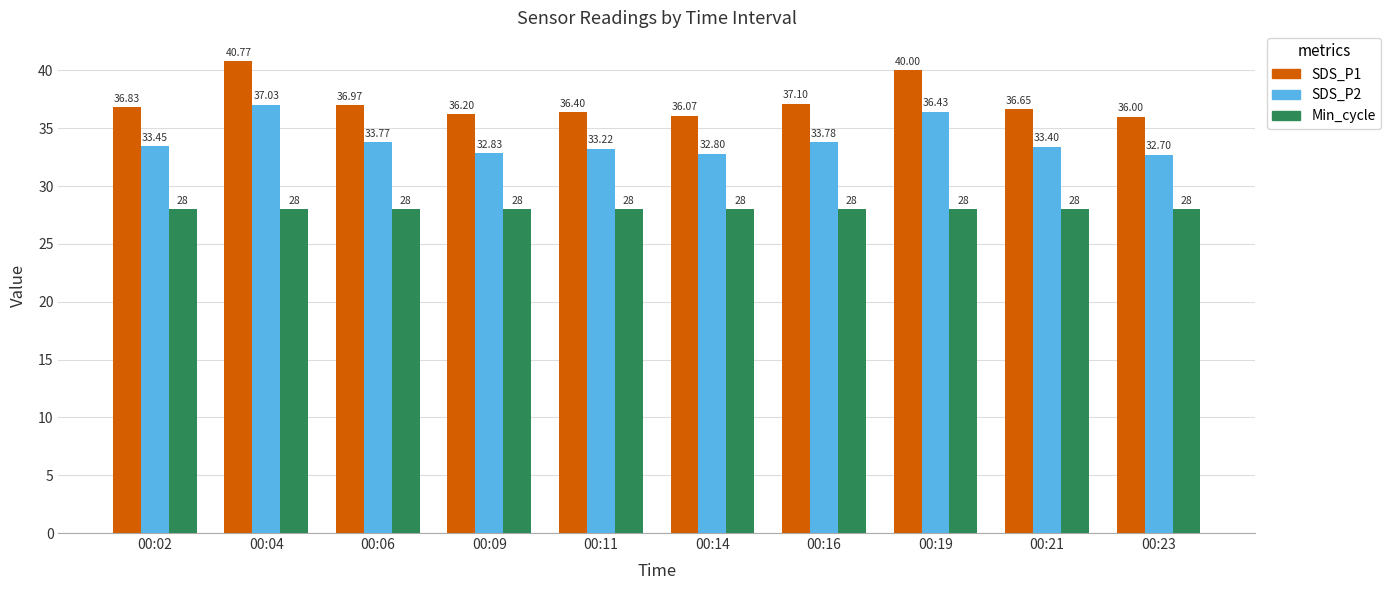

What is the average value of the Min_cycle series?

28.0